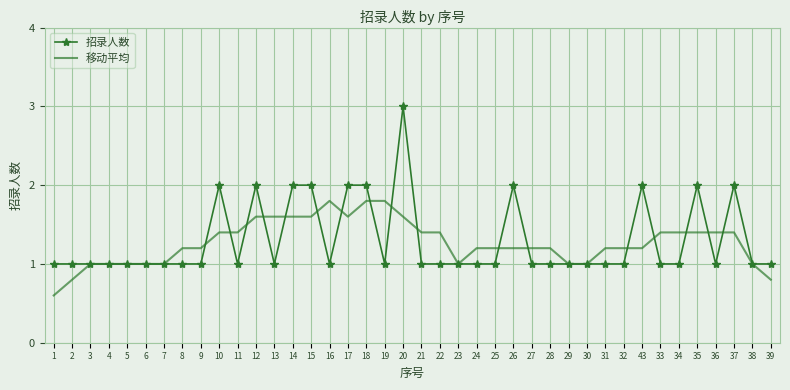

The value of 招录人数 at 27 is 0.5. True or false?

False